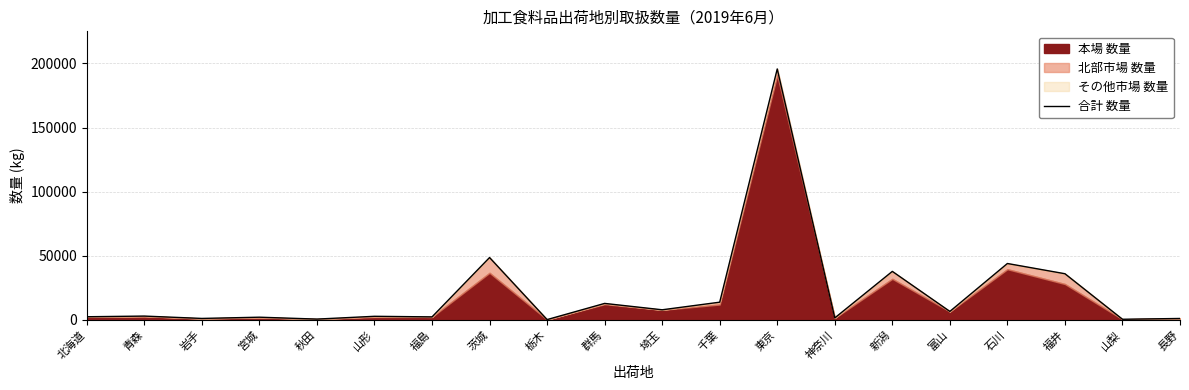

At which label is the value closest to 97913?

茨城